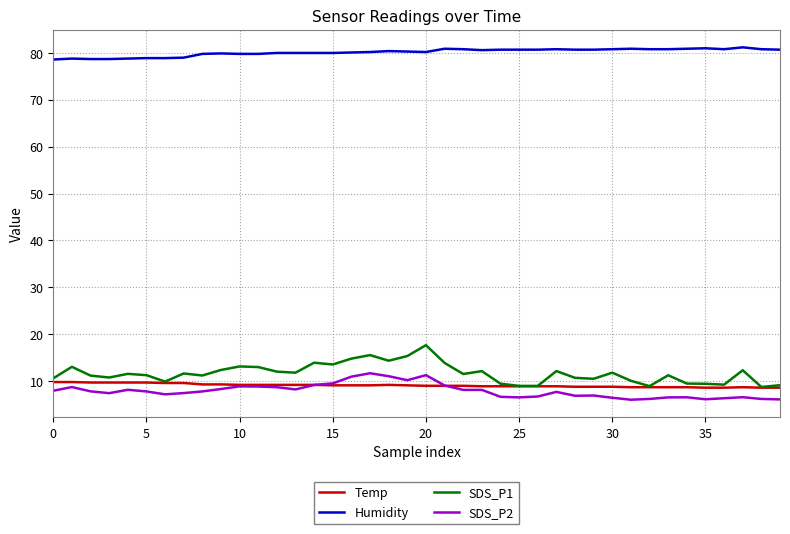

Rank the series by their maximum value, from highest to lowest.

Humidity, SDS_P1, SDS_P2, Temp